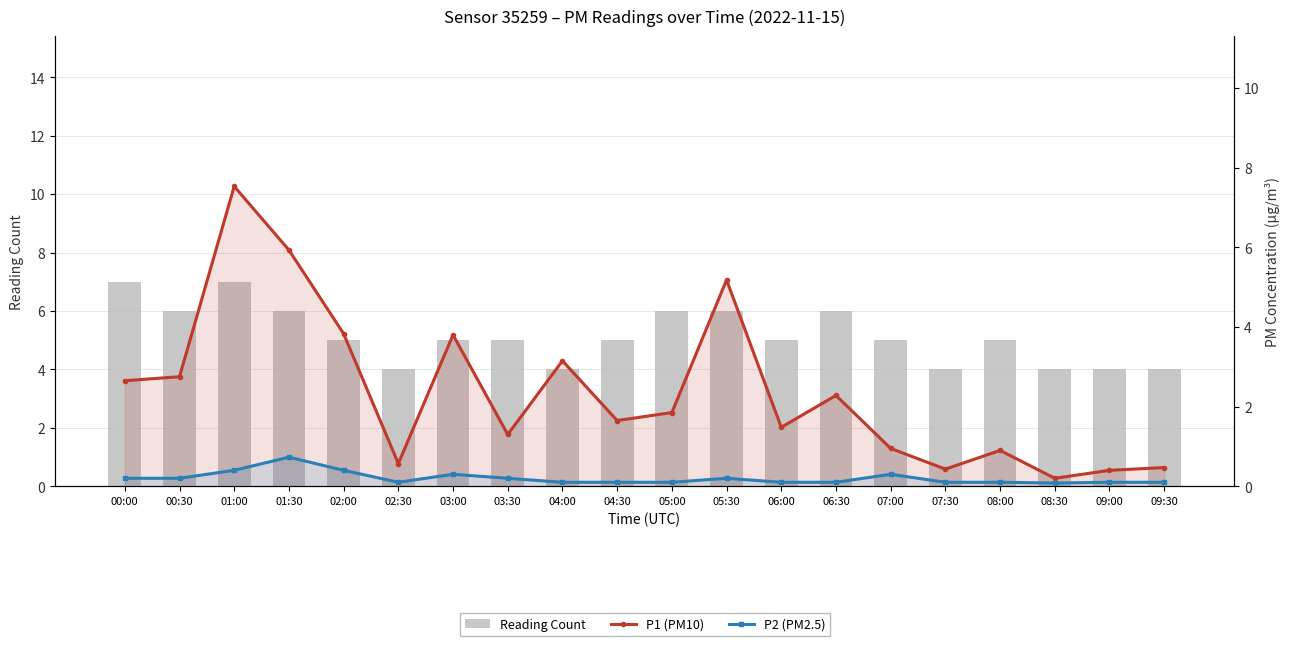

Where does the Reading Count series first go above 5?

00:00